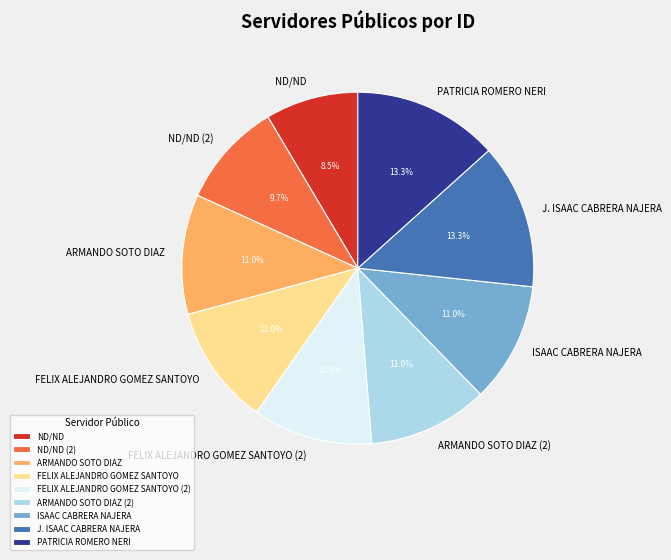

Approximately how many times larger is the value at ISAAC CABRERA NAJERA compared to ARMANDO SOTO DIAZ (2)?

1.0